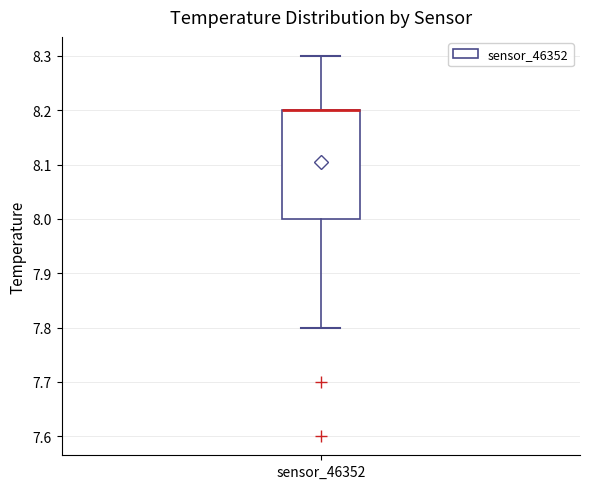

Transcribe this box plot: give where the median line is, the range the box spans, and where the two whiskers end, as read against the y-axis. The values are not printed on the chart, so give them approximately, as read against the axis.

median 8.2 (drawn on the box's upper edge), box 8.0 to 8.2, whiskers 7.8 to 8.3